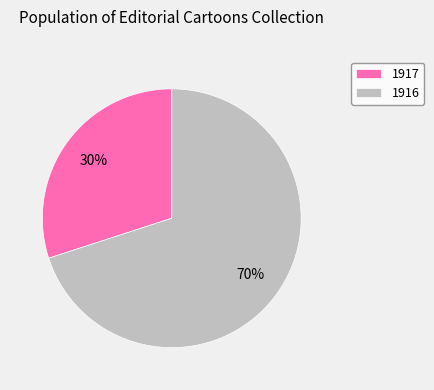

Between 1917 and 1916, which is larger?

1916